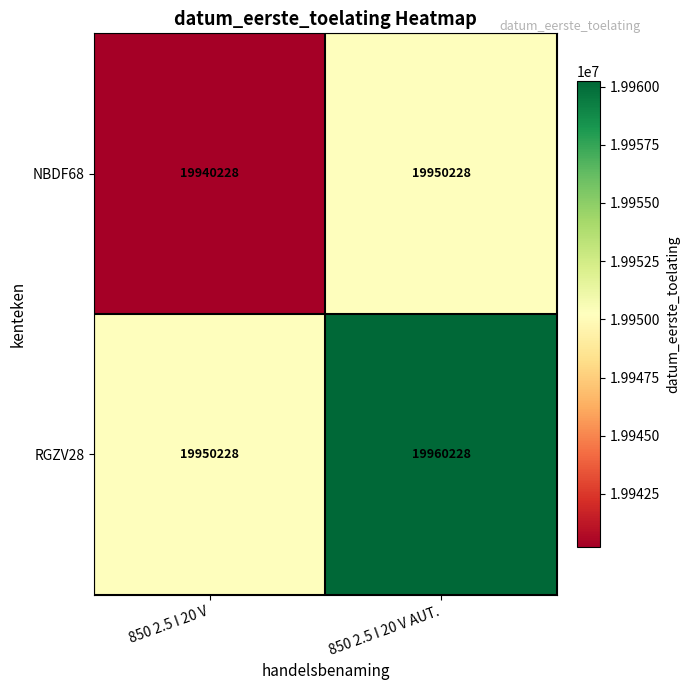

At how many categories does at least one series exceed 19942065?

2